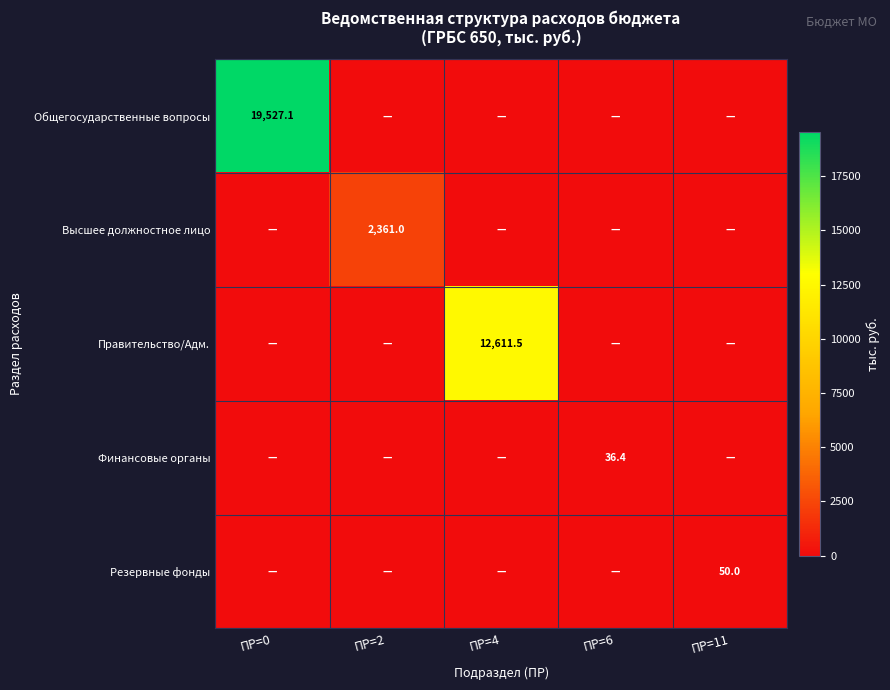

How many distinct data groups are displayed?

5